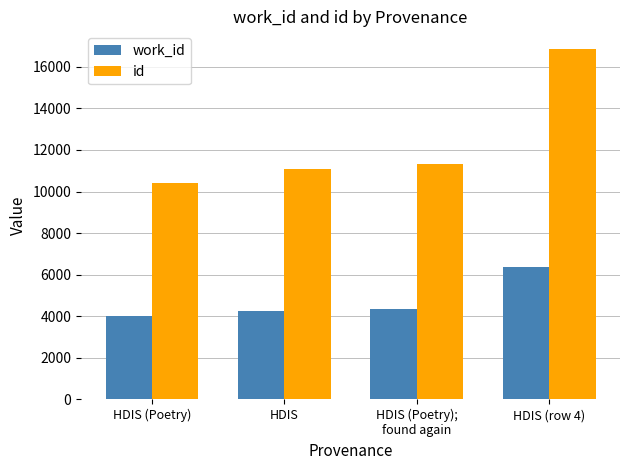

What is the lowest value of the work_id series?

4027